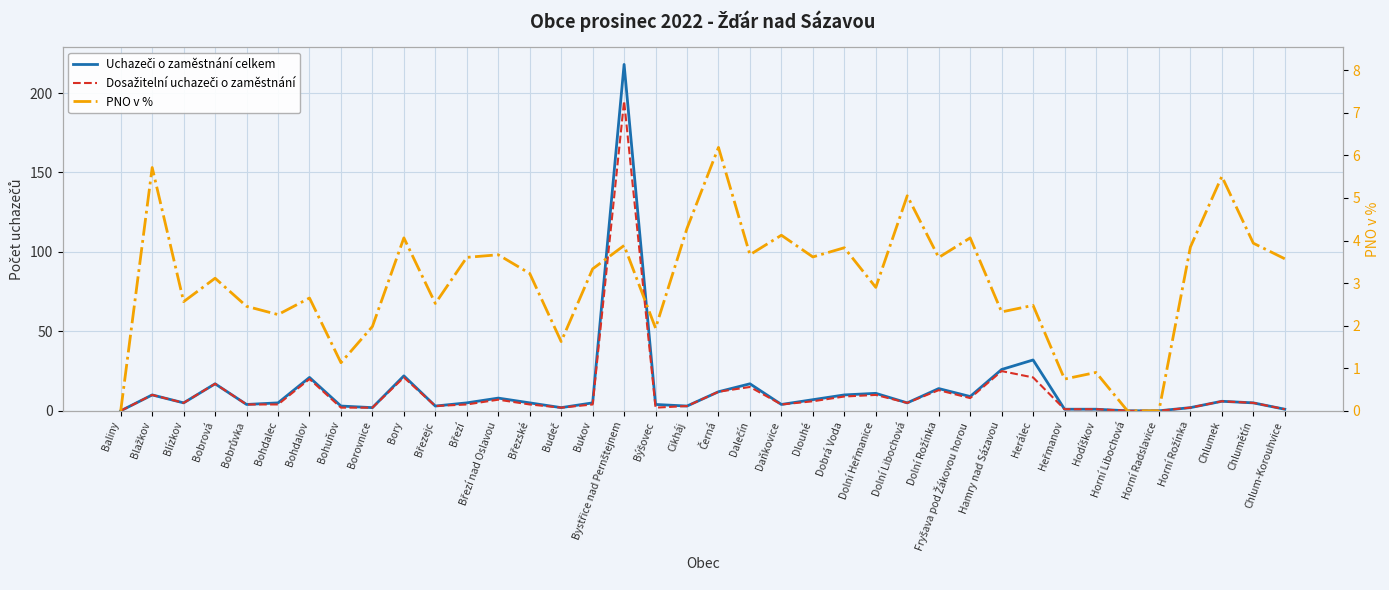

Is this an area chart (filled region under the line)?

No